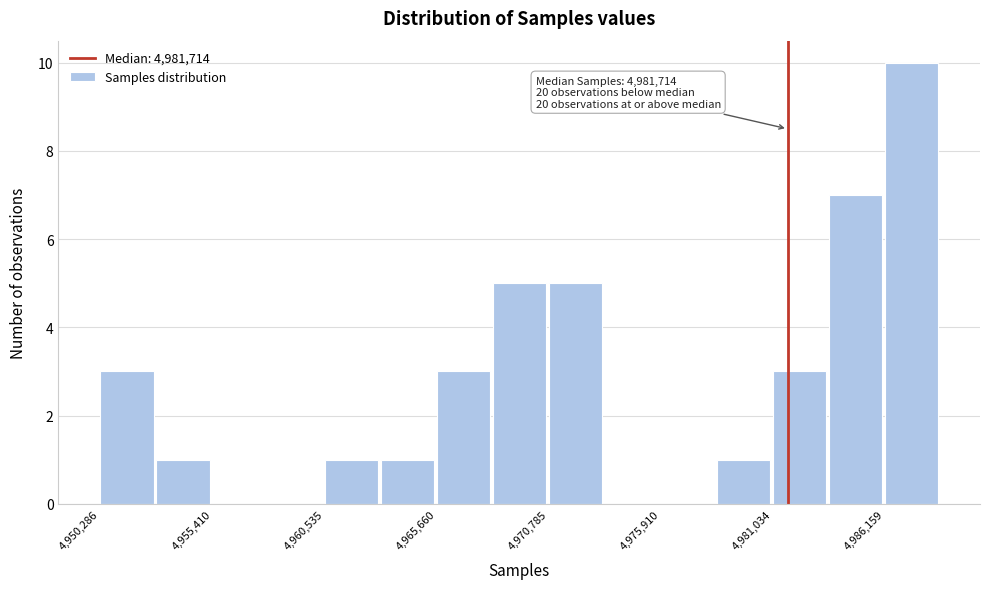

Around what value on the x-axis is the tallest bar? Give the approximate position of its centre, as read against the axis.

4987000